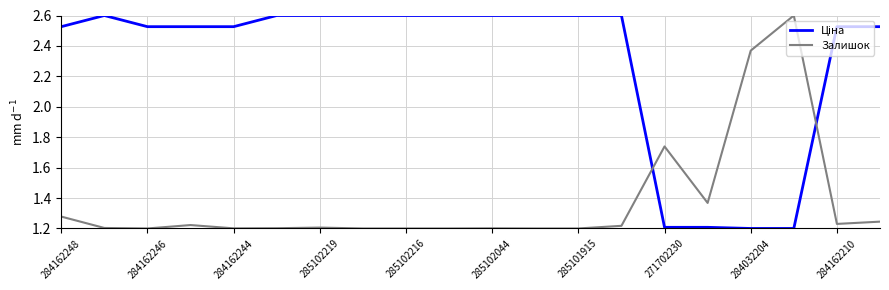

What is the maximum value shown in the chart?

2.6